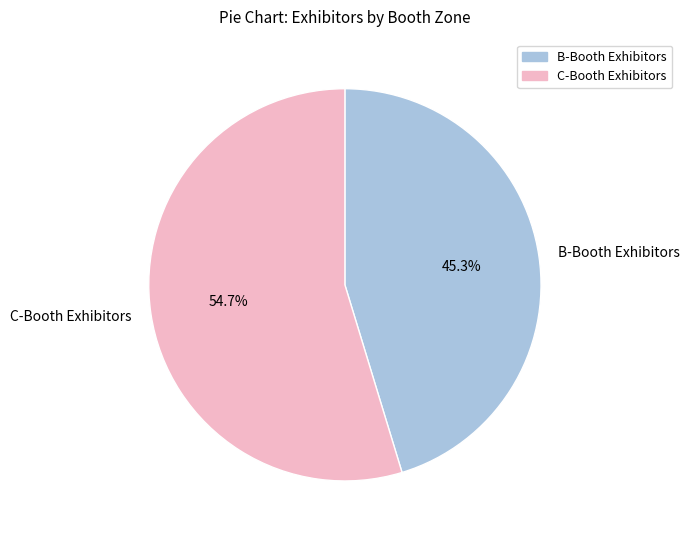

Approximately how many times larger is the value at B-Booth Exhibitors compared to C-Booth Exhibitors?

0.8